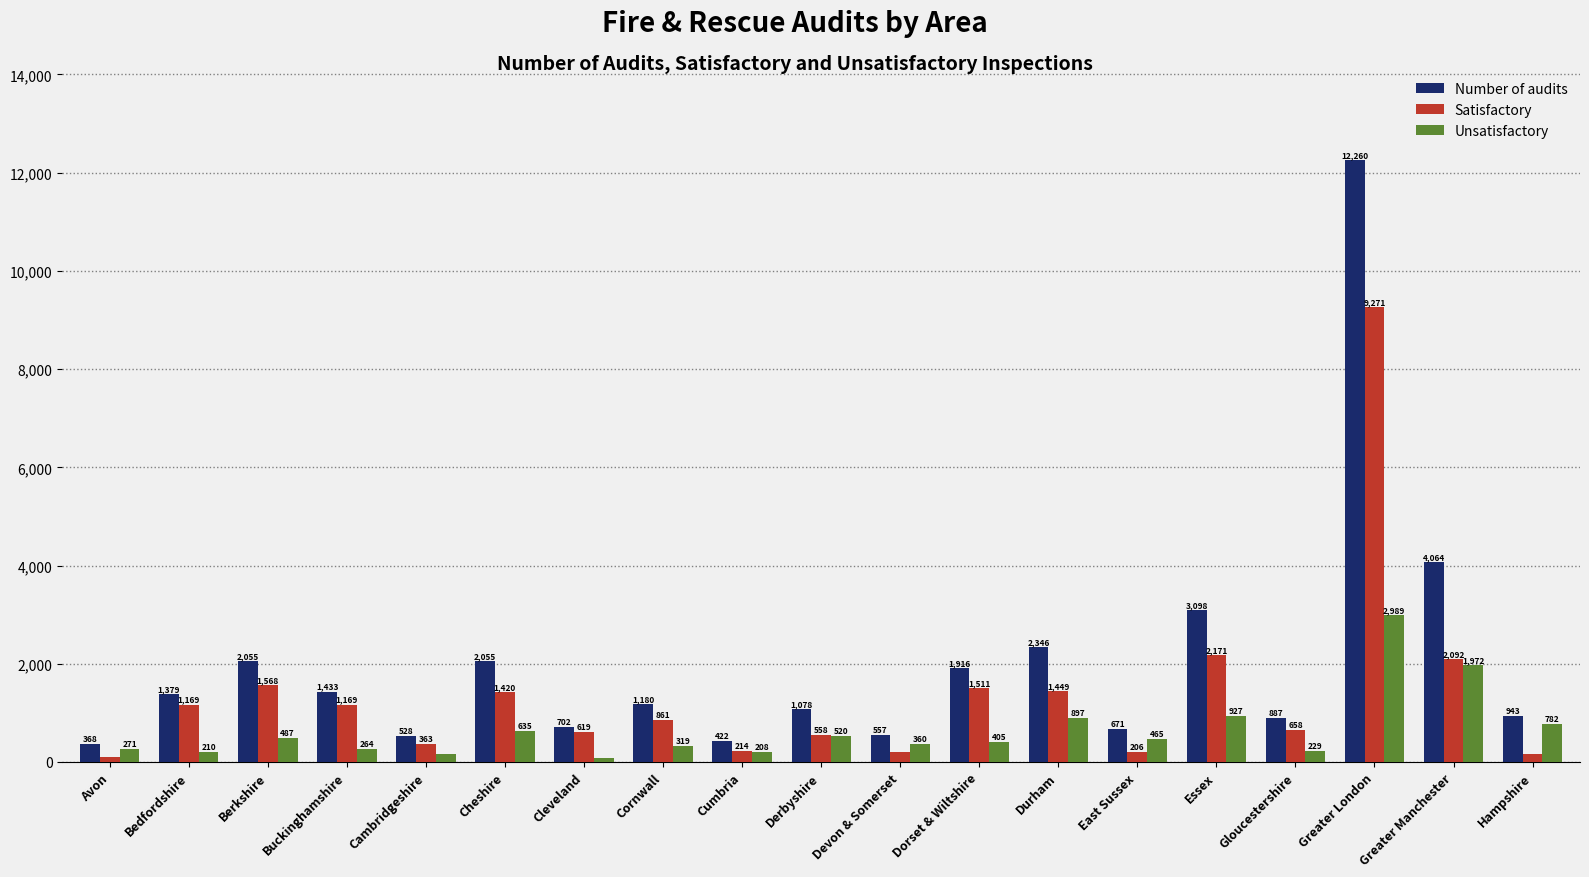

At which label is Number of audits closest to 6314?

Greater Manchester